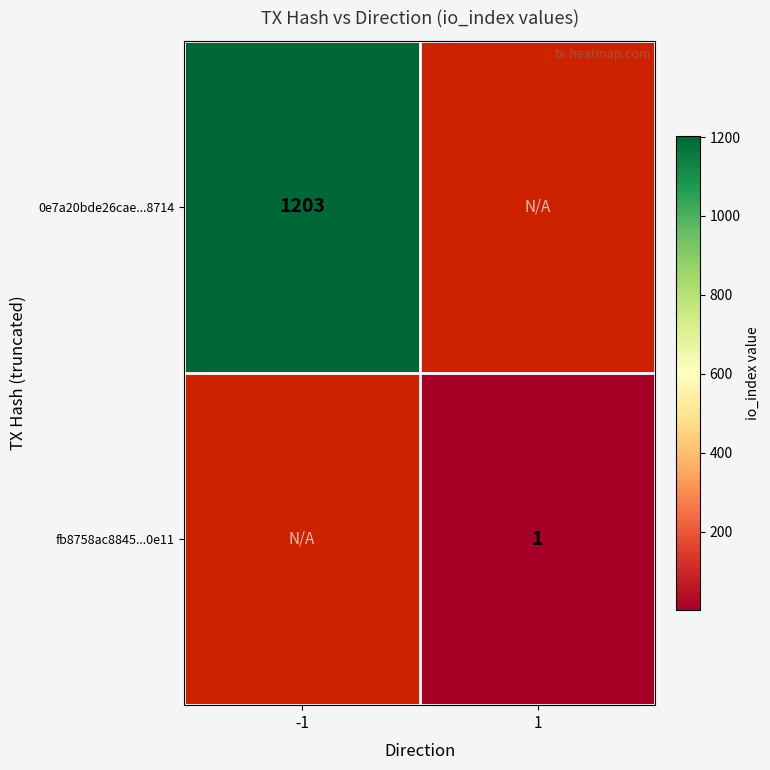

True or false: fb8758ac8845...0e11 has a value of 2 at 1.

False